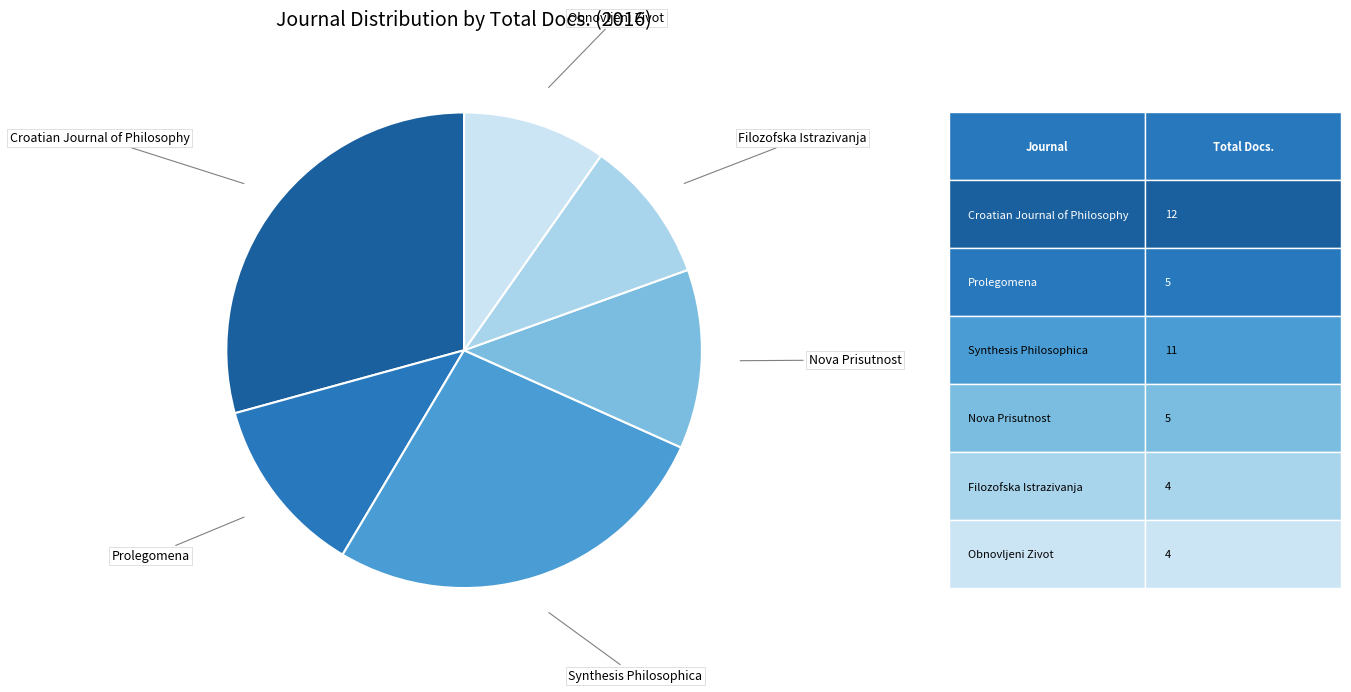

Is there a majority slice in this chart?

No